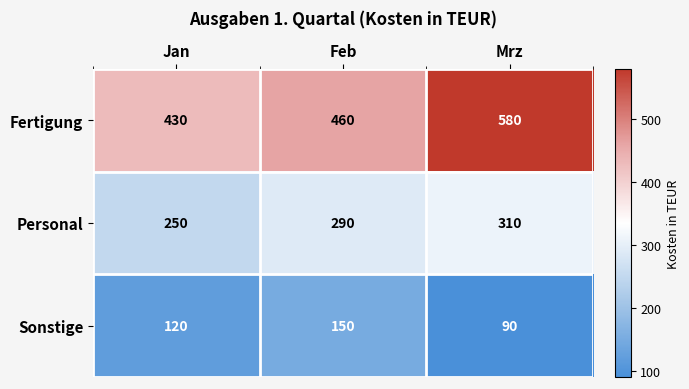

What is the total value across all series at Jan?

800